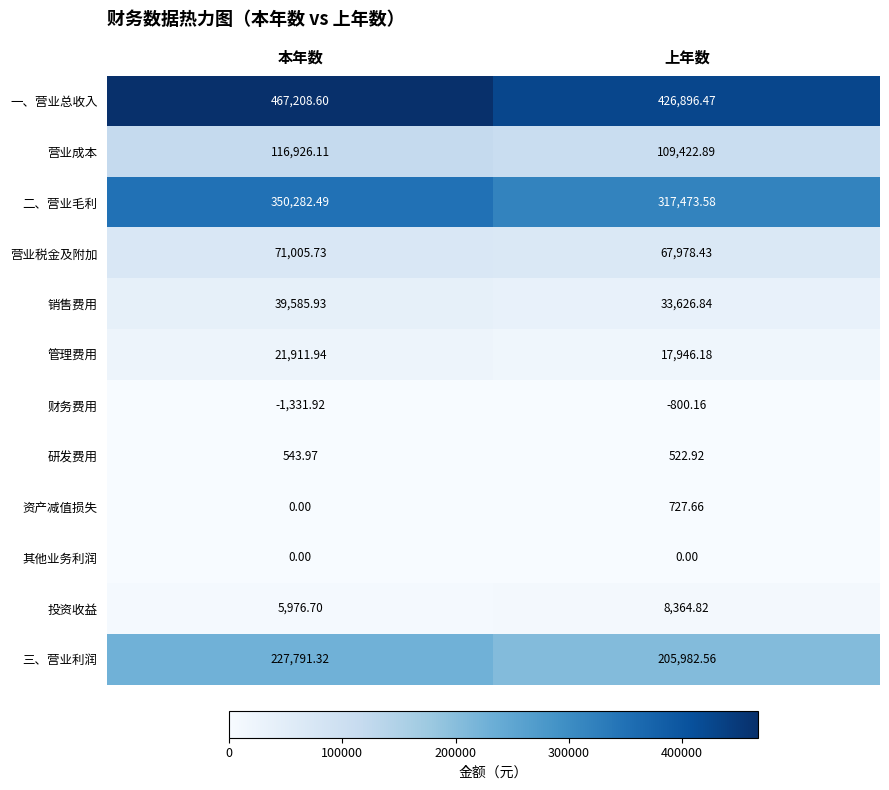

Which series has the widest spread of values?

一、营业总收入